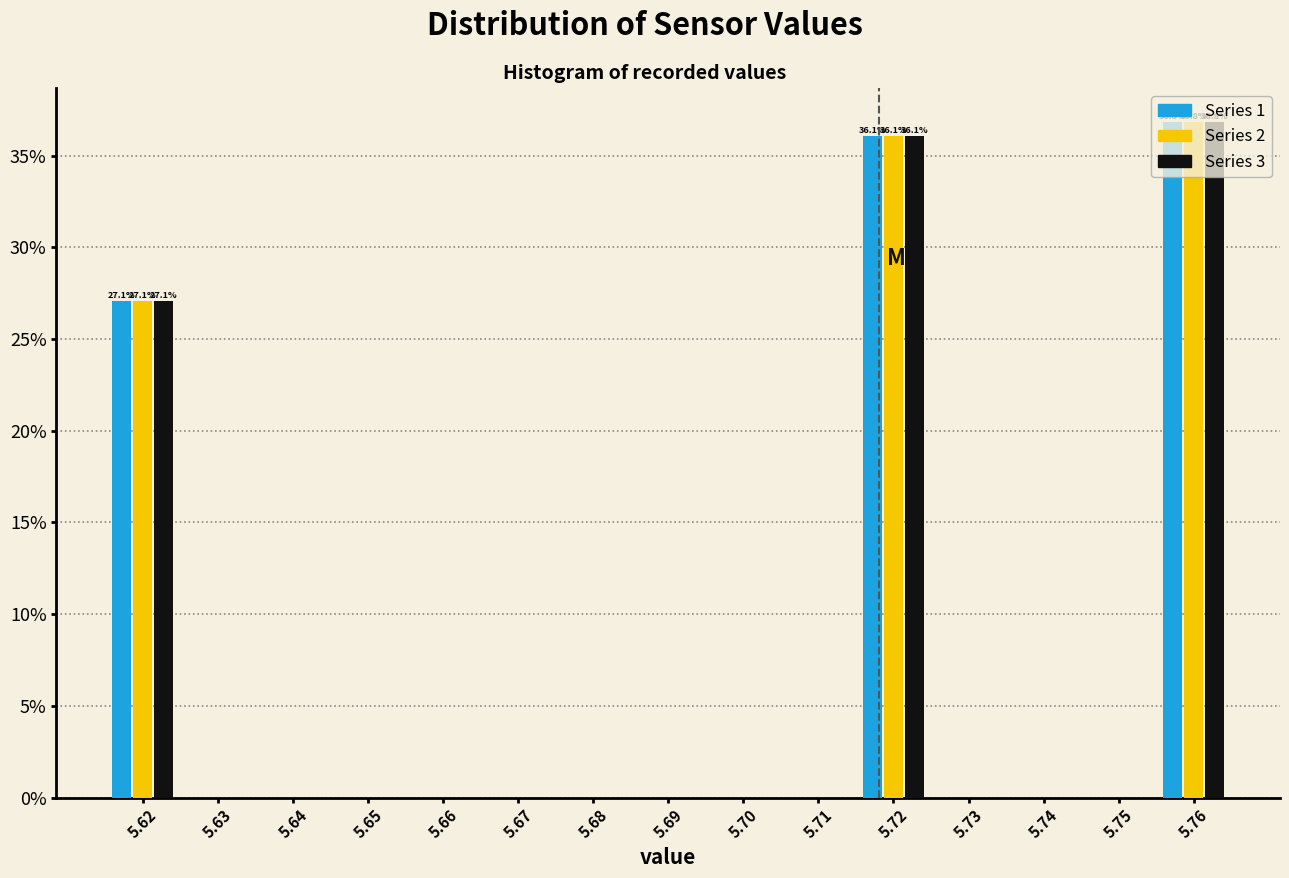

At which label is Series 3 closest to 18?

5.62